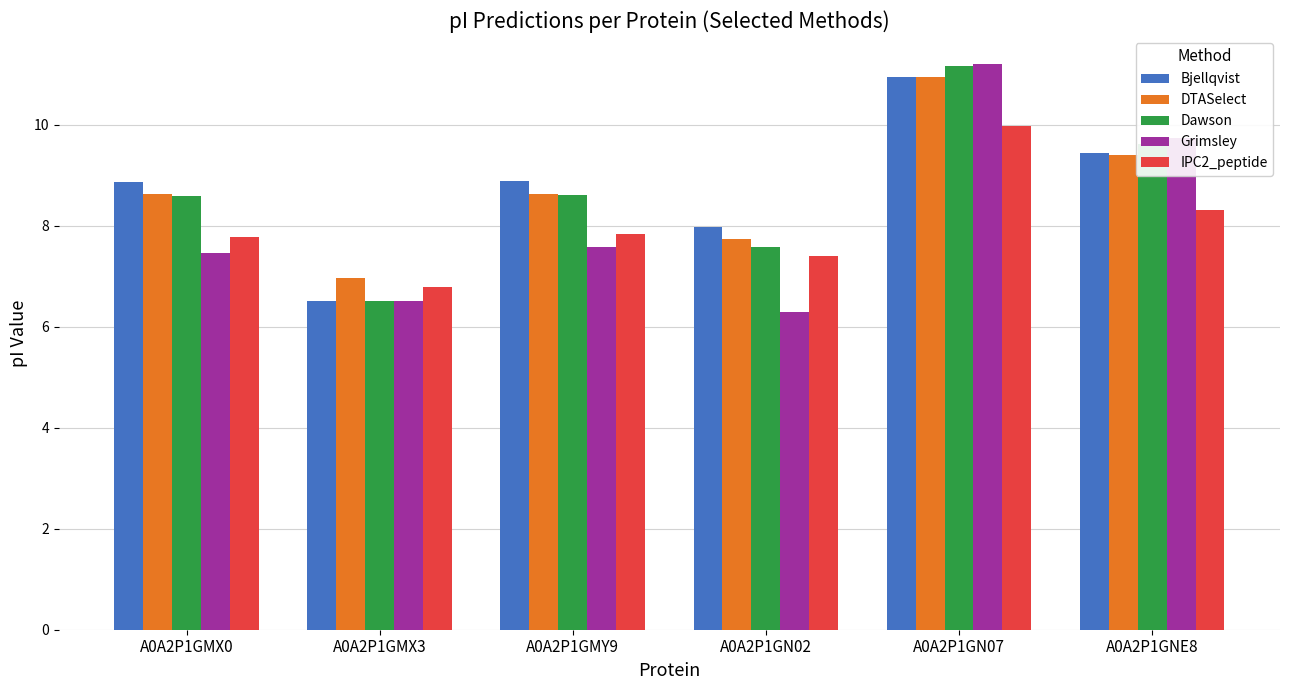

At how many categories does at least one series exceed 9?

2